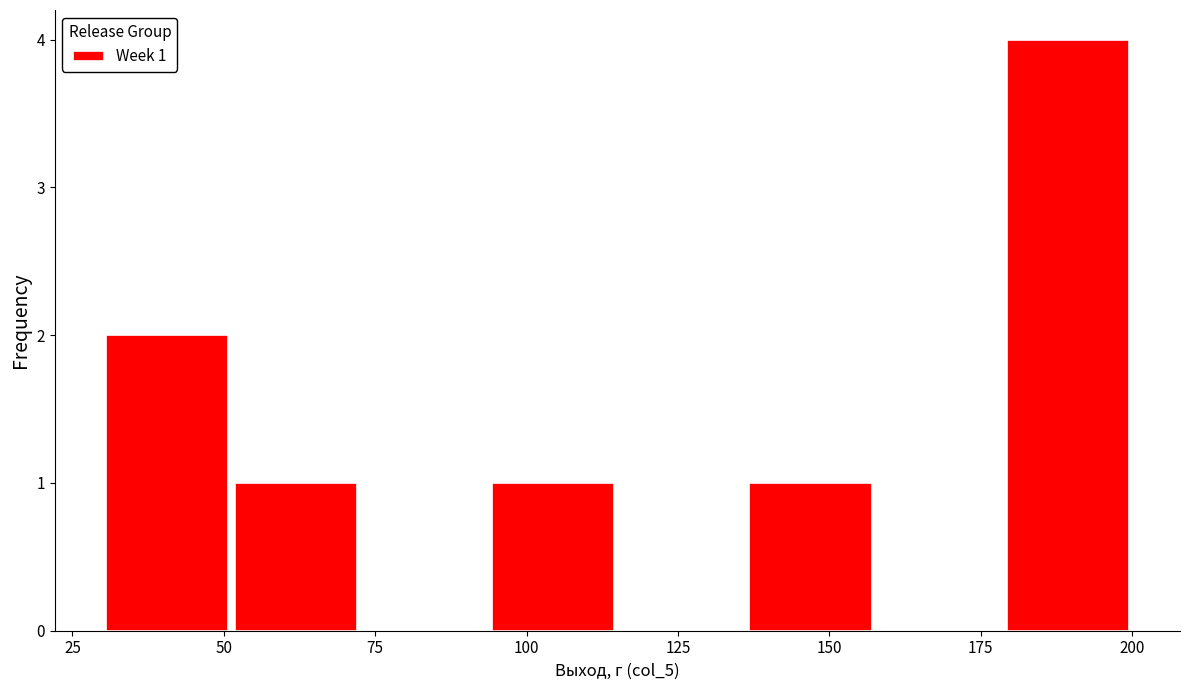

Over which range of the x-axis is the bar tallest?

180 to 200